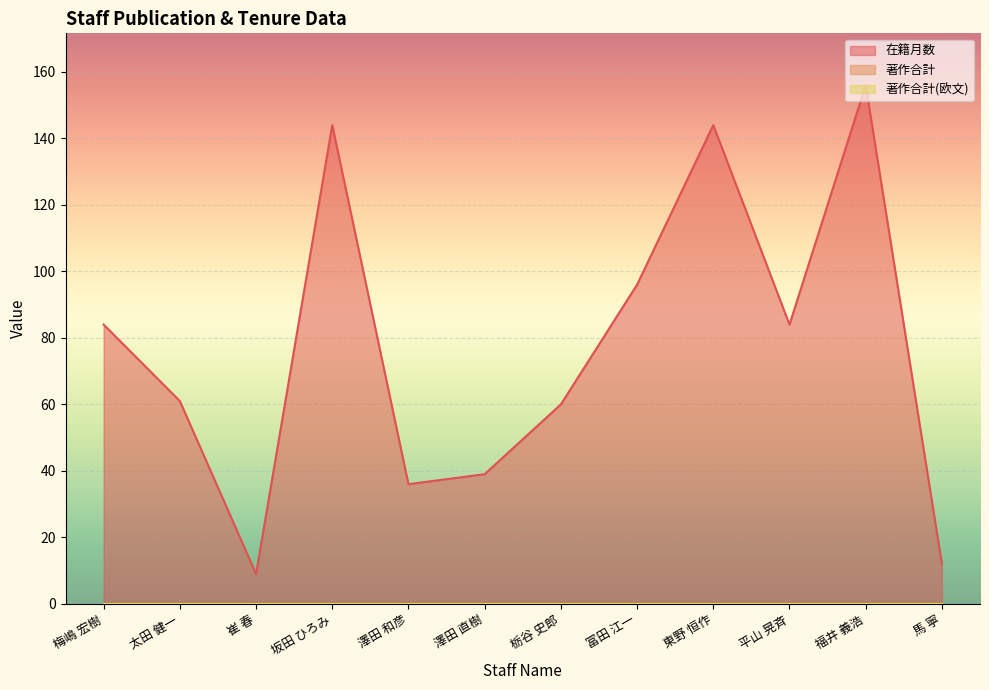

True or false: 著作合計(欧文) and 在籍月数 intersect in this chart.

False